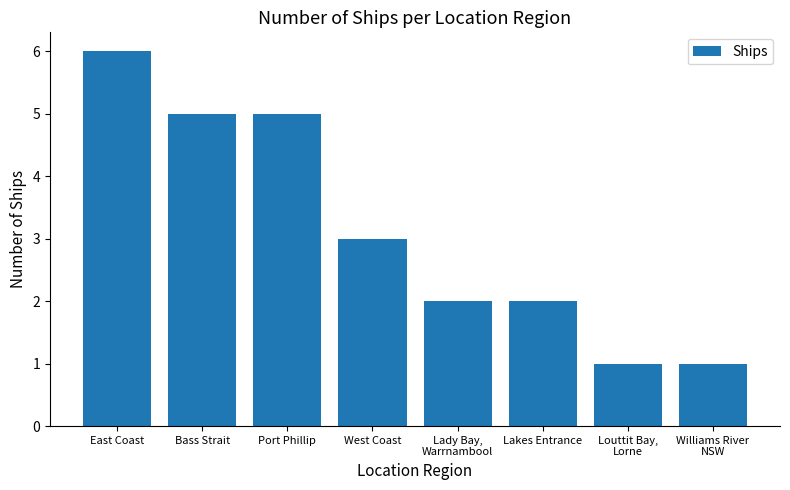

How many distinct data groups are displayed?

1